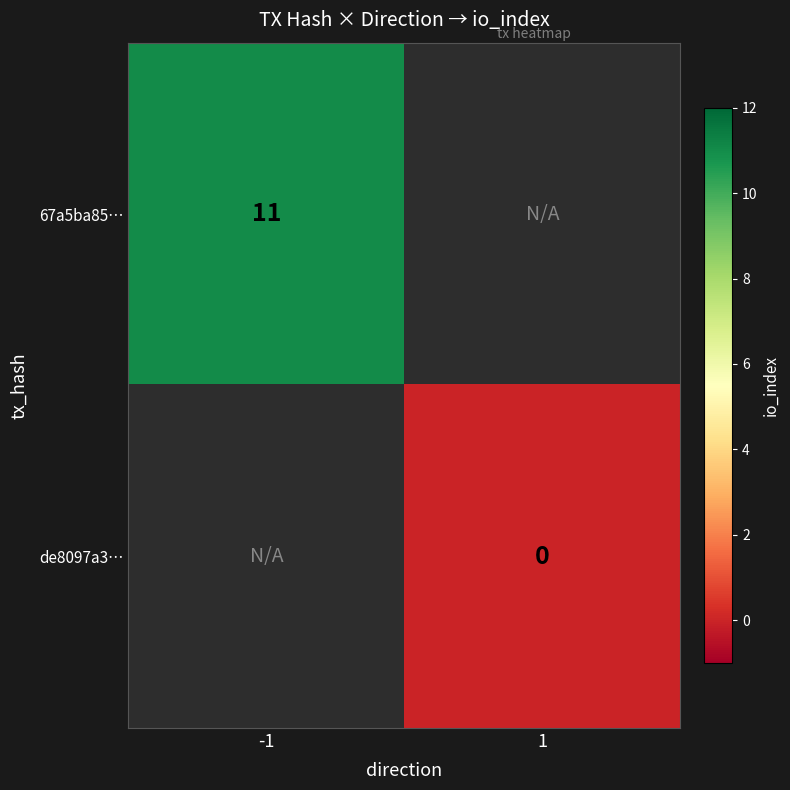

At 1, list the series in order from largest to smallest.

67a5ba85…, de8097a3…